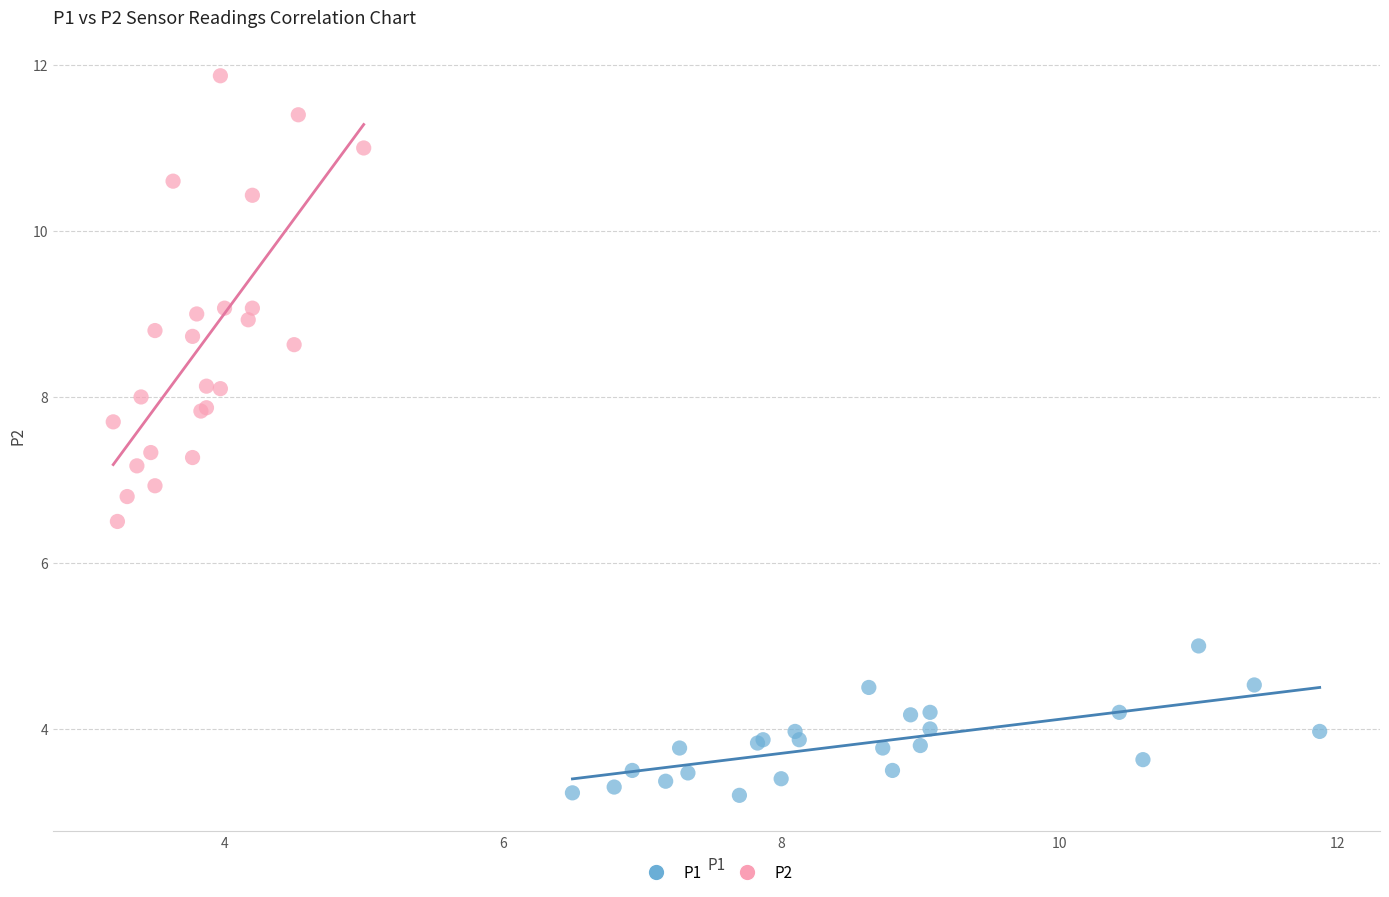

Which series reaches the minimum Y coordinate?

P1